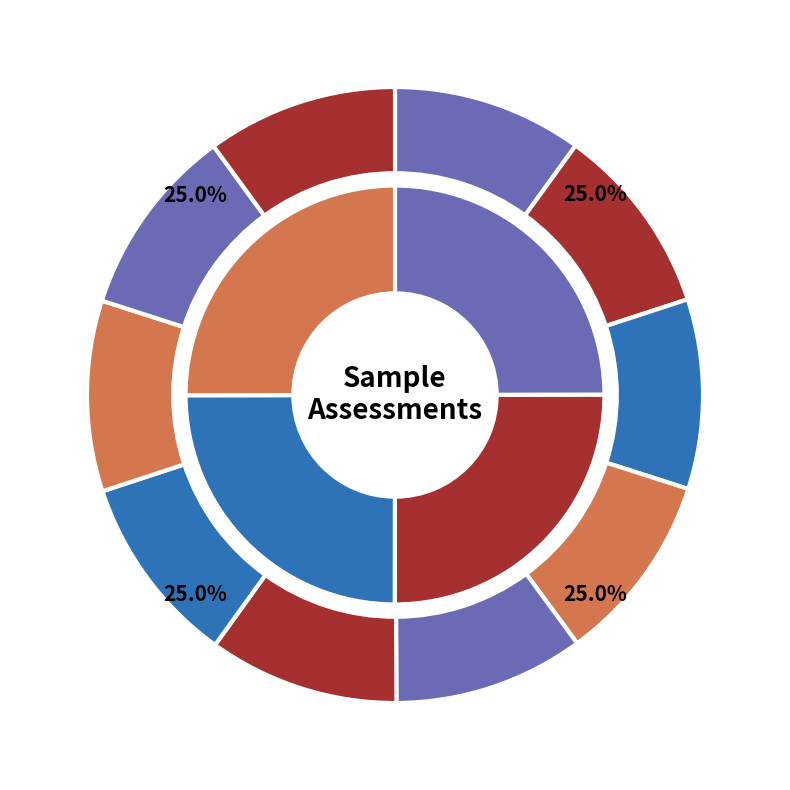

Approximately how many times larger is the value at 2005 compared to 2010?

1.0